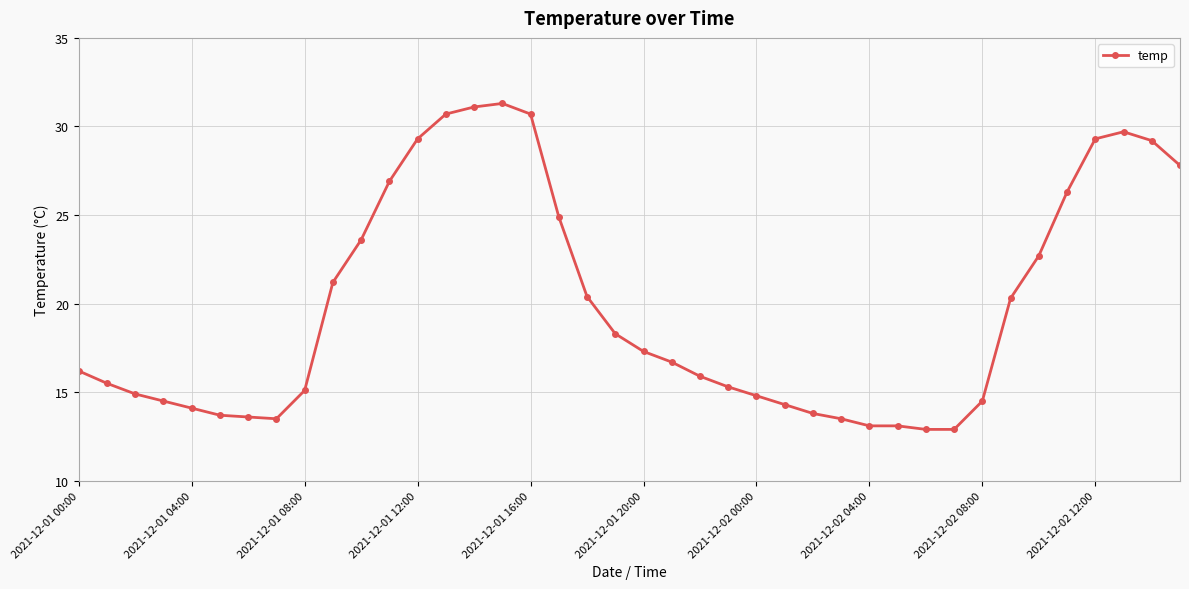

What is the value of the 5th point from the left?

14.1